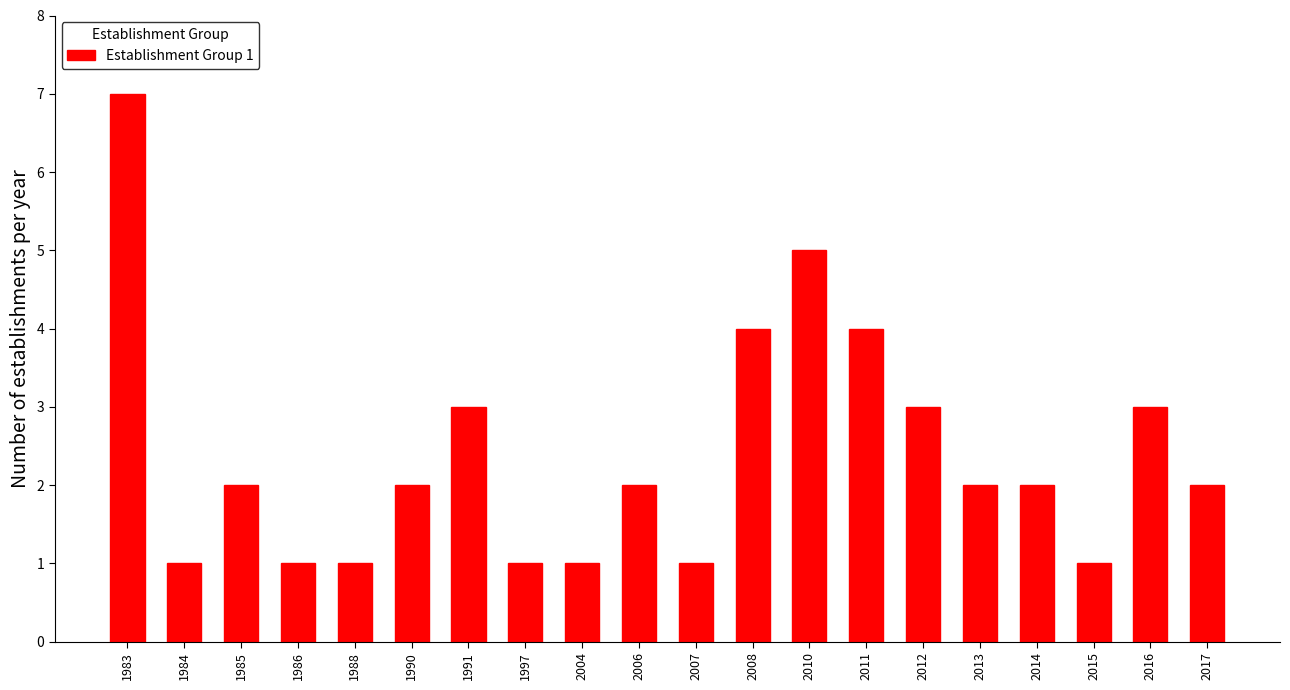

Reading left to right, extract all data points from this chart.

1983=7	1984=1	1985=2	1986=1	1988=1	1990=2	1991=3	1997=1	2004=1	2006=2	2007=1	2008=4	2010=5	2011=4	2012=3	2013=2	2014=2	2015=1	2016=3	2017=2